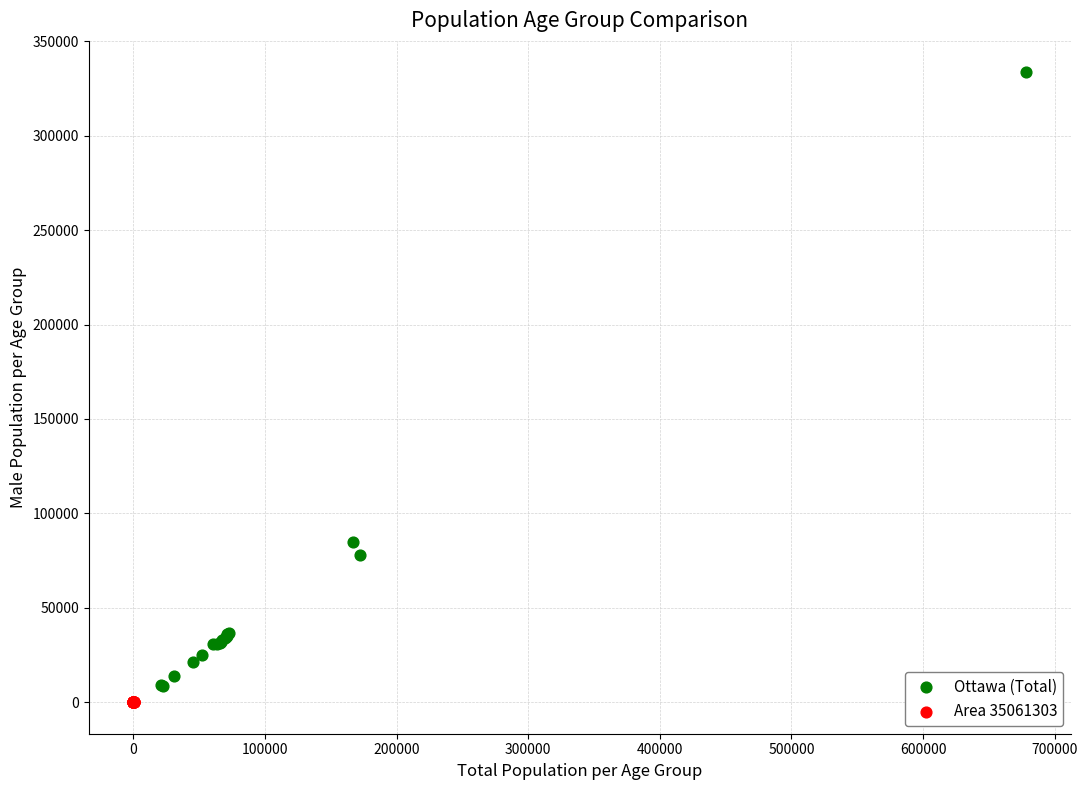

What are all the series names shown in the legend?

Ottawa (Total), Area 35061303